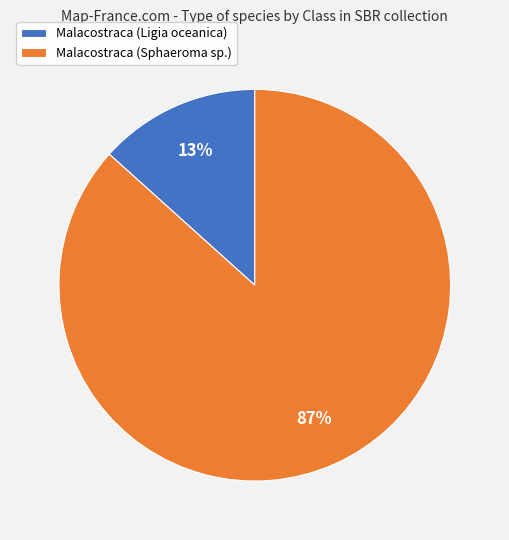

What percentage is the Malacostraca (Ligia oceanica) slice, to the nearest percent?

13%